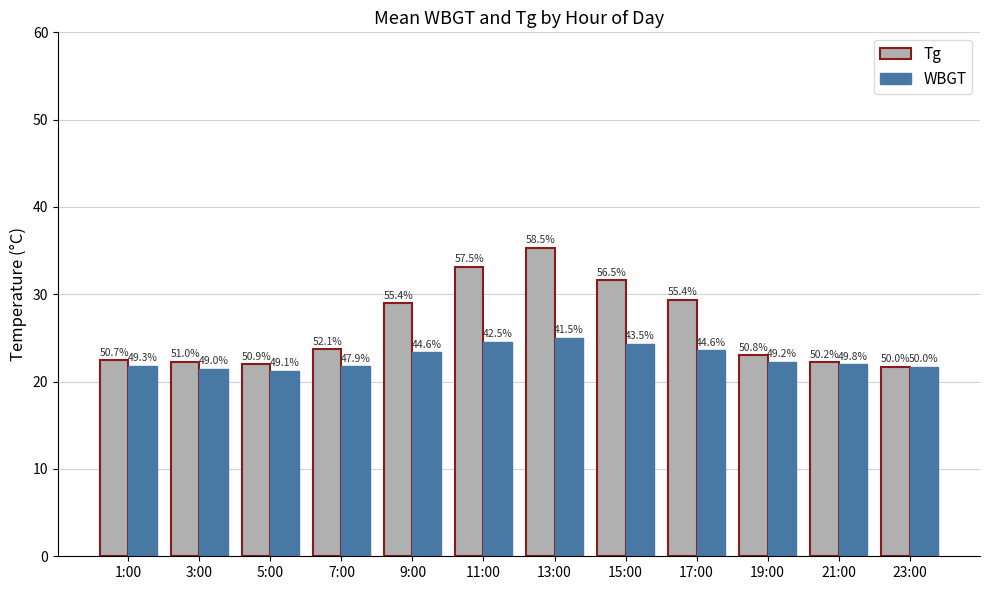

What position from the left is 17:00?

9